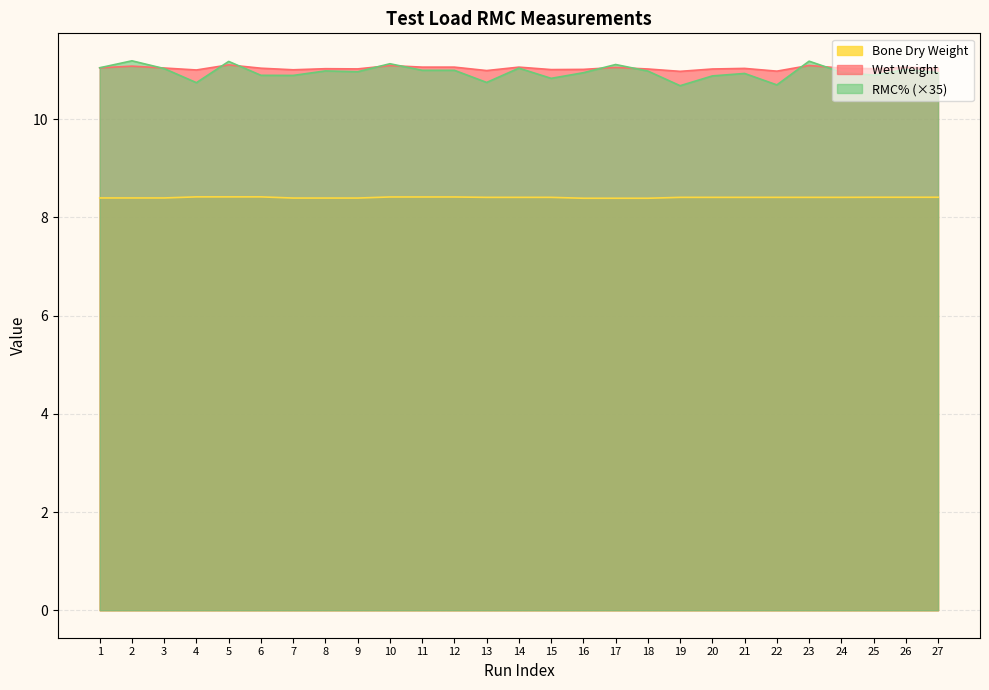

What is the lowest value of the RMC% series?

10.7